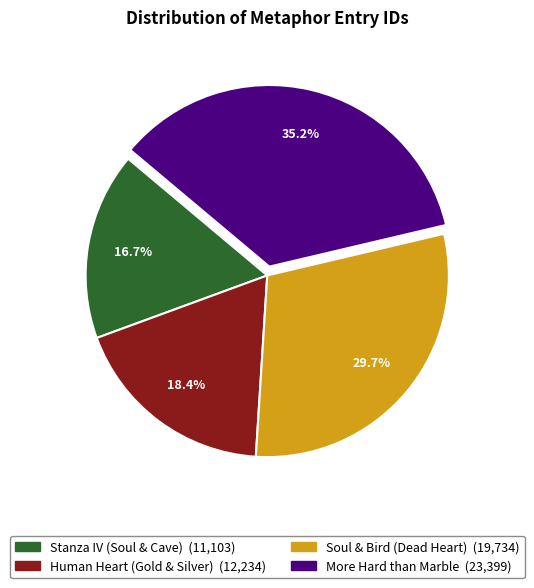

To the nearest percent, what portion does Stanza IV (Soul & Cave) represent?

17%